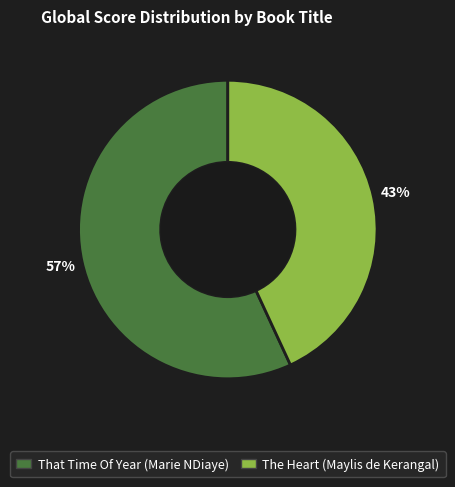

How many slices are in this pie chart?

2